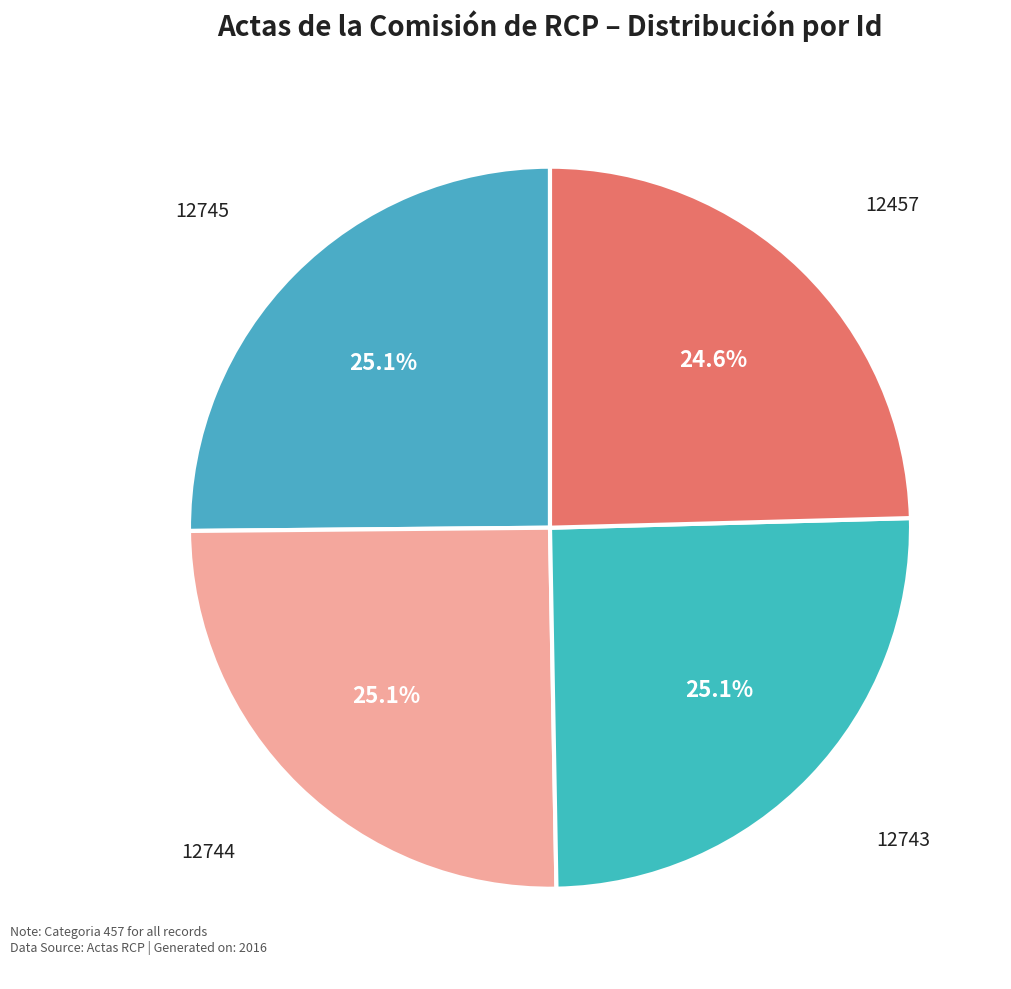

Which has a higher value, 12457 or 12745?

12745